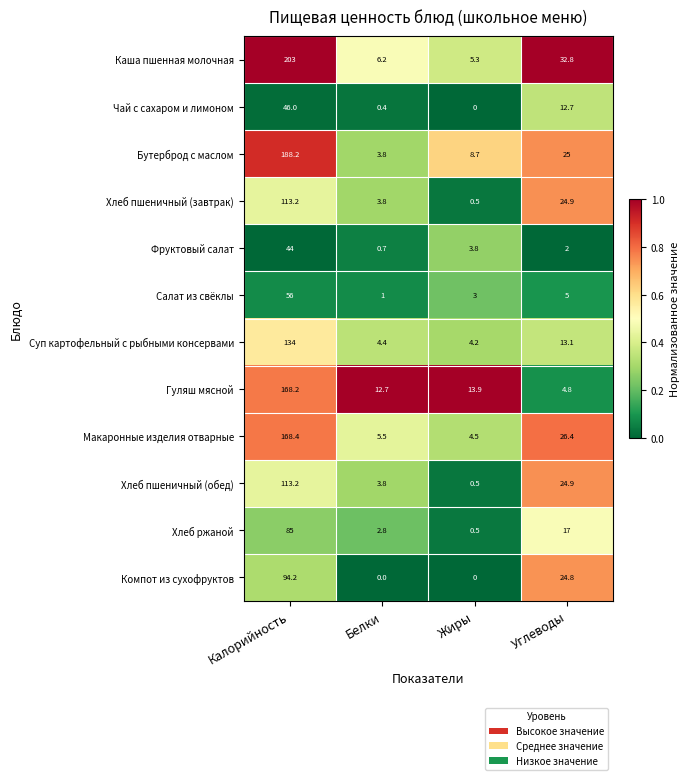

Where is Фруктовый салат nearest to the value 22?

Жиры